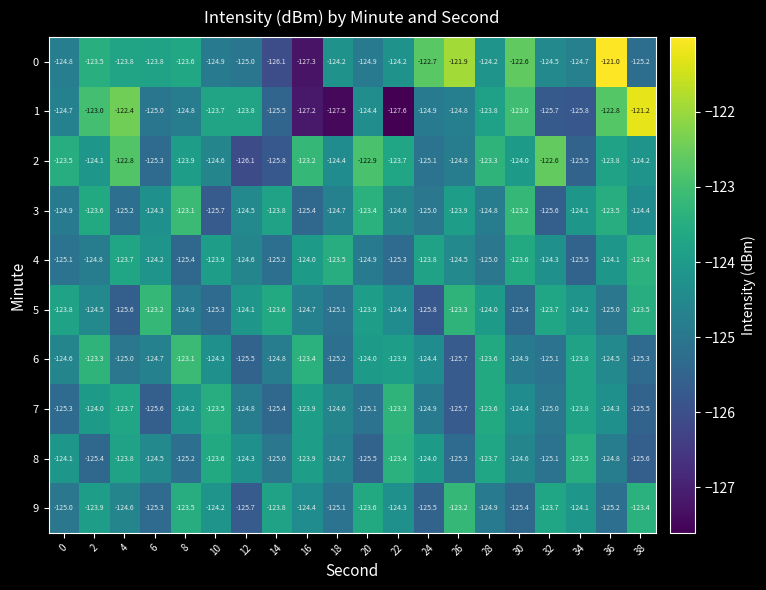

True or false: 7 has a value of -36.8 at 38.

False